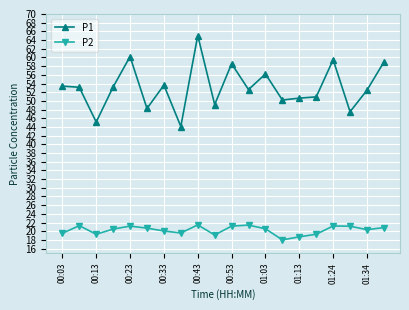

Which series has the widest spread of values?

P1